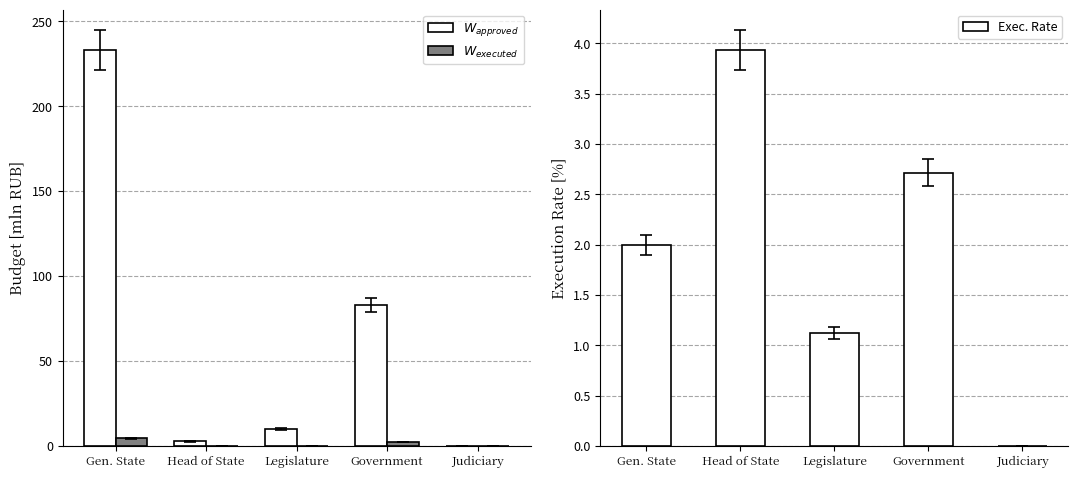

What is the difference between the highest and lowest values at Legislature?

9.8